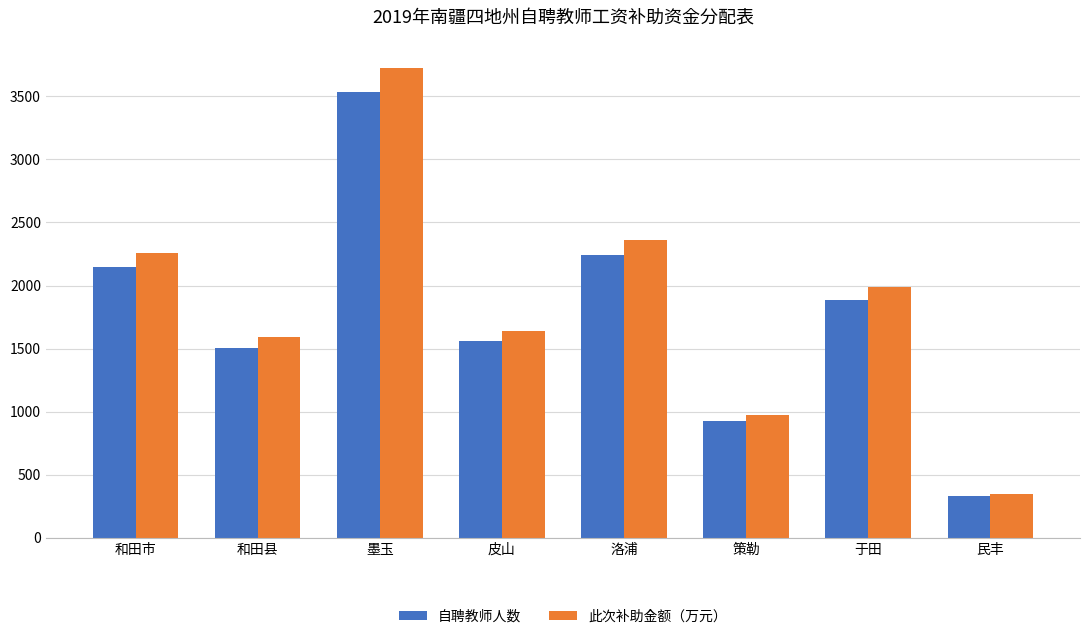

List the series in order of their overall mean, lowest first.

自聘教师人数, 此次补助金额（万元）